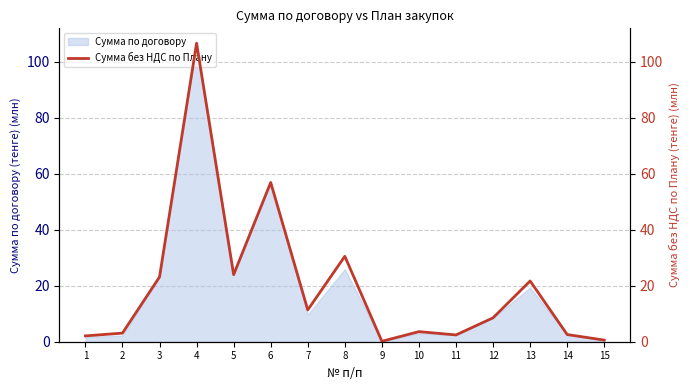

List the labels in order of value, smallest first.

9, 15, 1, 11, 14, 2, 10, 12, 7, 13, 3, 5, 8, 6, 4